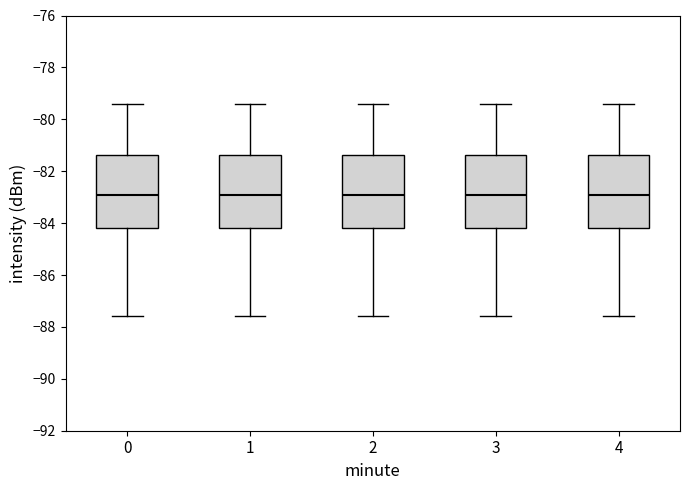

Where is the upper edge of the box at x = 4 on the y-axis? The values are not printed on the chart, so give them approximately, as read against the axis.

-81.4